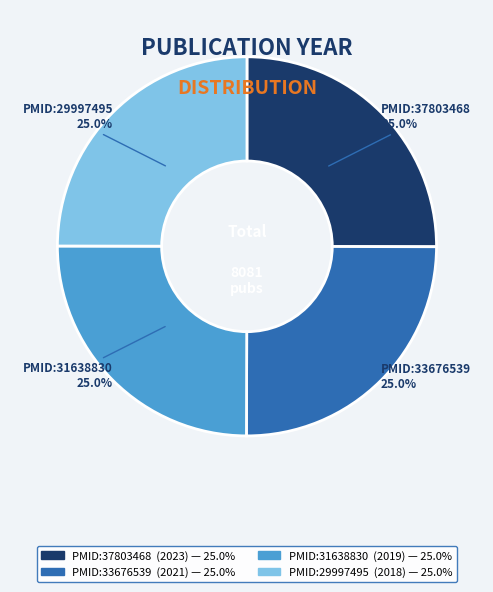

Is there any slice that represents more than half of the pie?

No